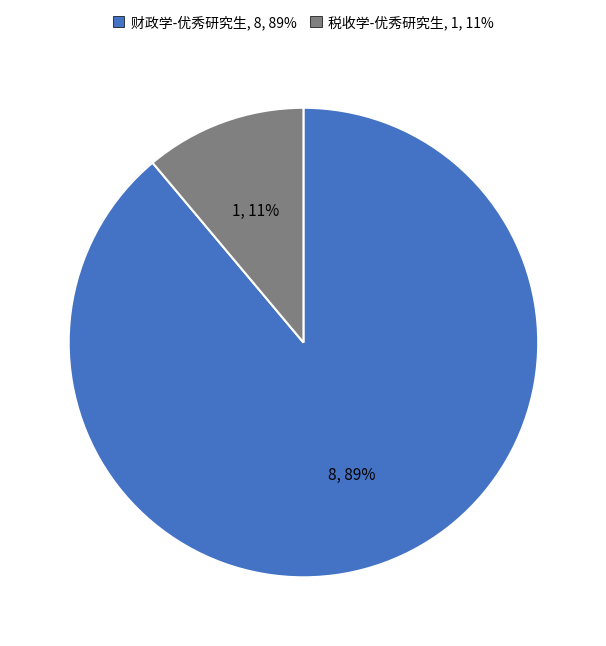

Count the number of slices in the pie.

2